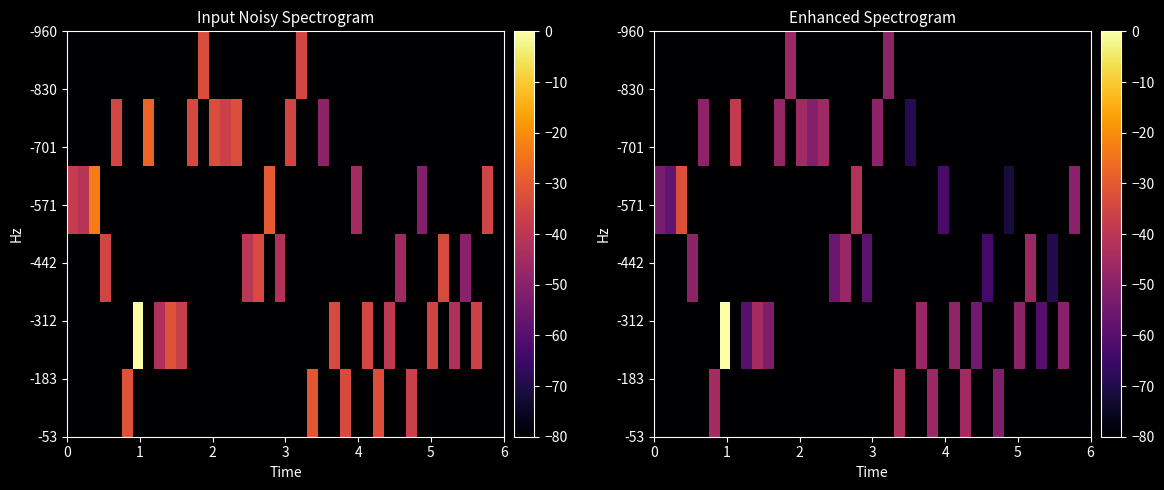

The value of row_1 at 31 is -111.3. True or false?

False